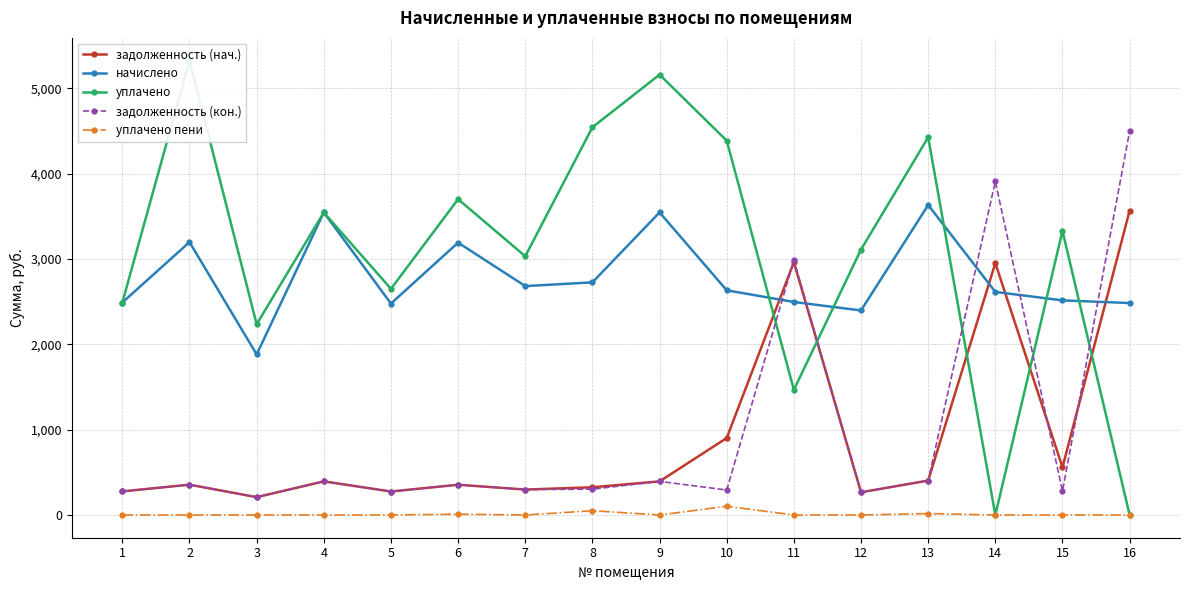

Which category has the lowest value in the задолженность (нач.) series?

3